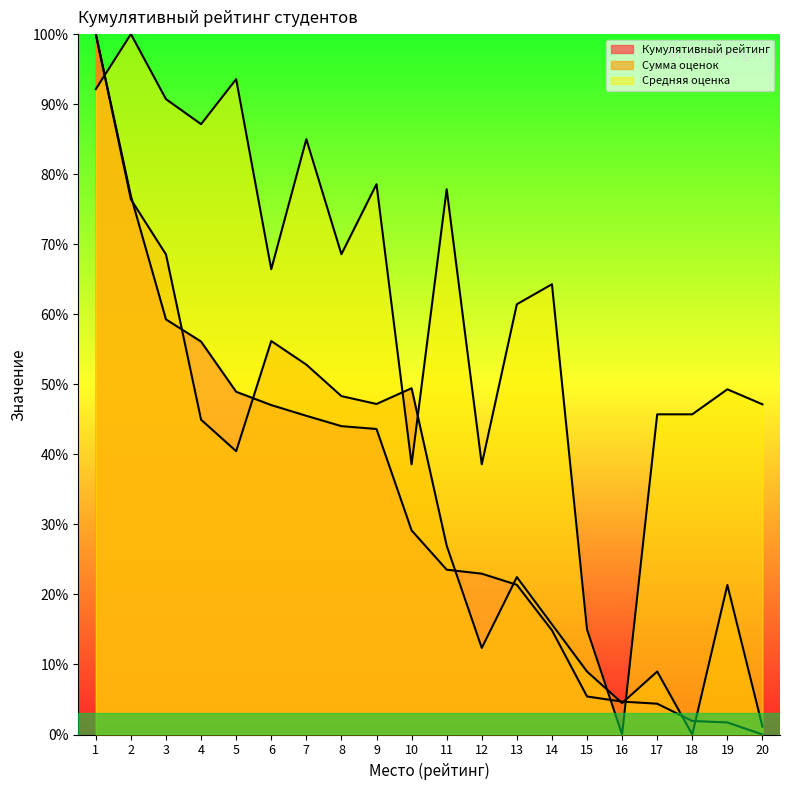

What value does the Средняя оценка series have at 14?

64.3